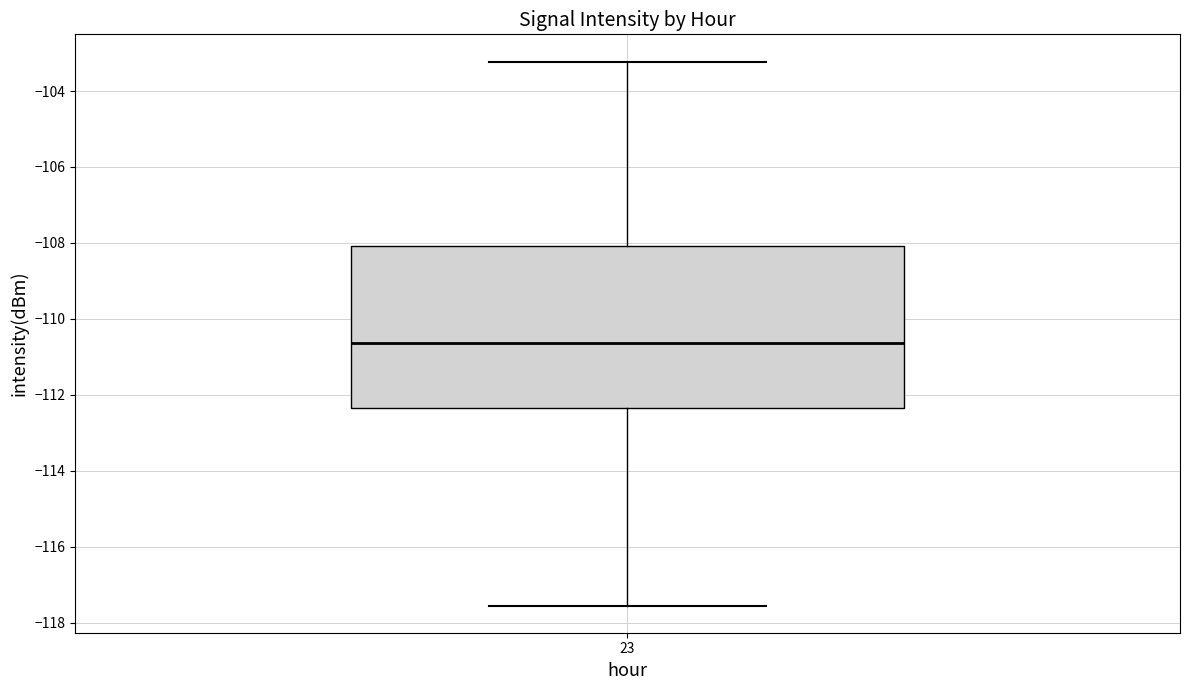

Where does the lower whisker of the box at x = 23 end on the y-axis? The values are not printed on the chart, so give them approximately, as read against the axis.

-117.6